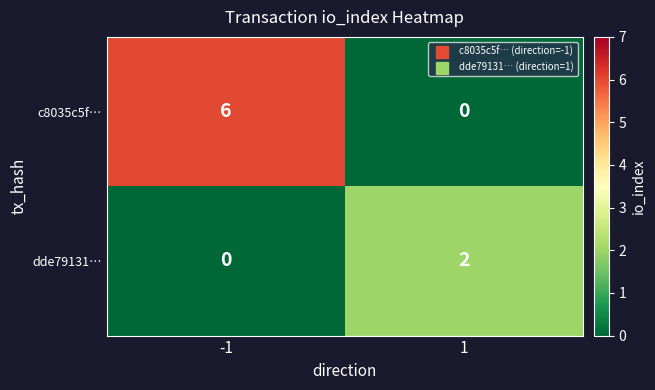

Reading left to right, list all the values displayed in this chart.

c8035c5f…: 6	0
dde79131…: 0	2